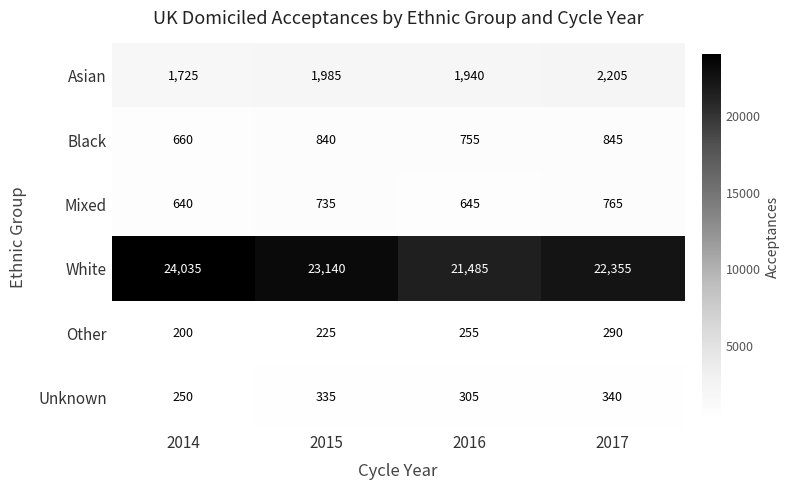

The value of White at 2016 is 35676. True or false?

False